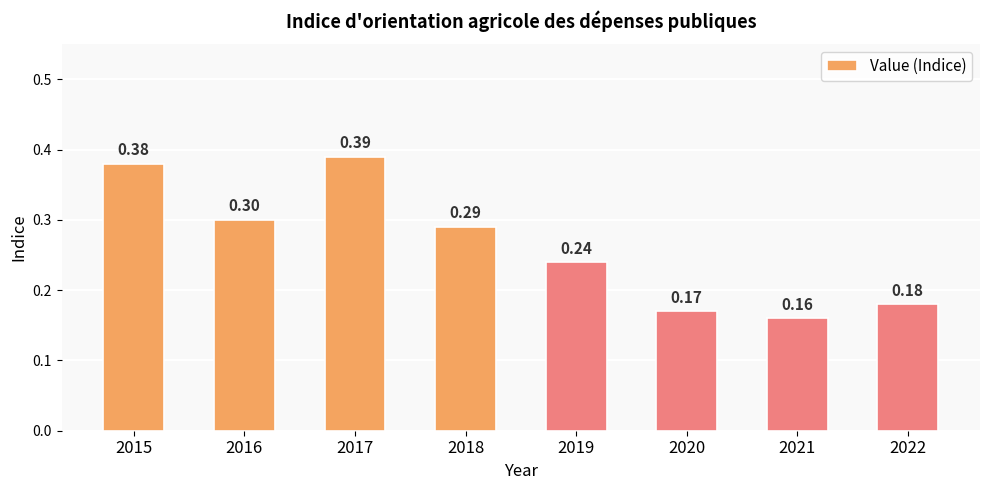

What is the average value?

0.3